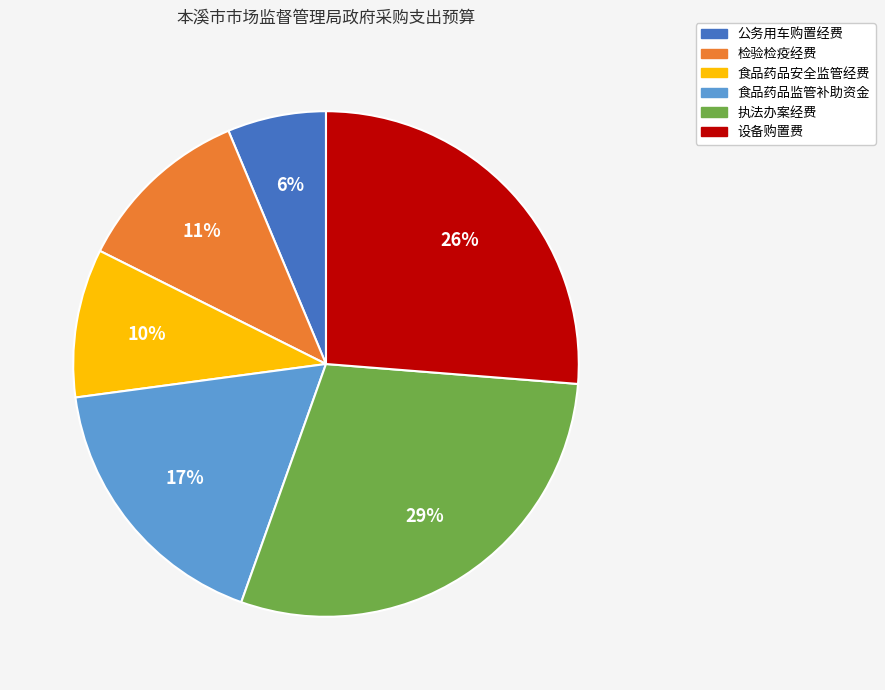

Do 公务用车购置经费 and 设备购置费 together represent more than half of the pie?

No